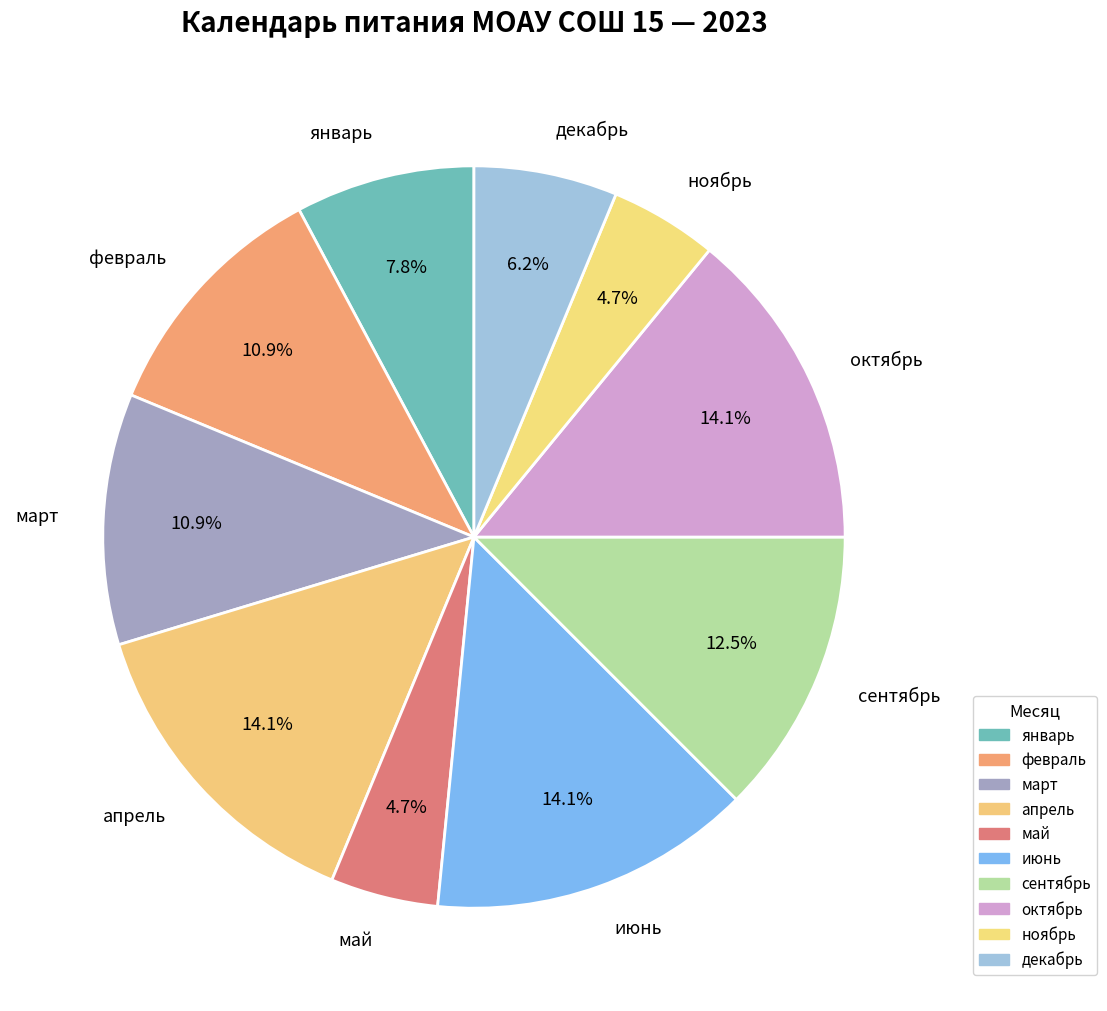

Combined, do ноябрь and апрель account for over 50%?

No